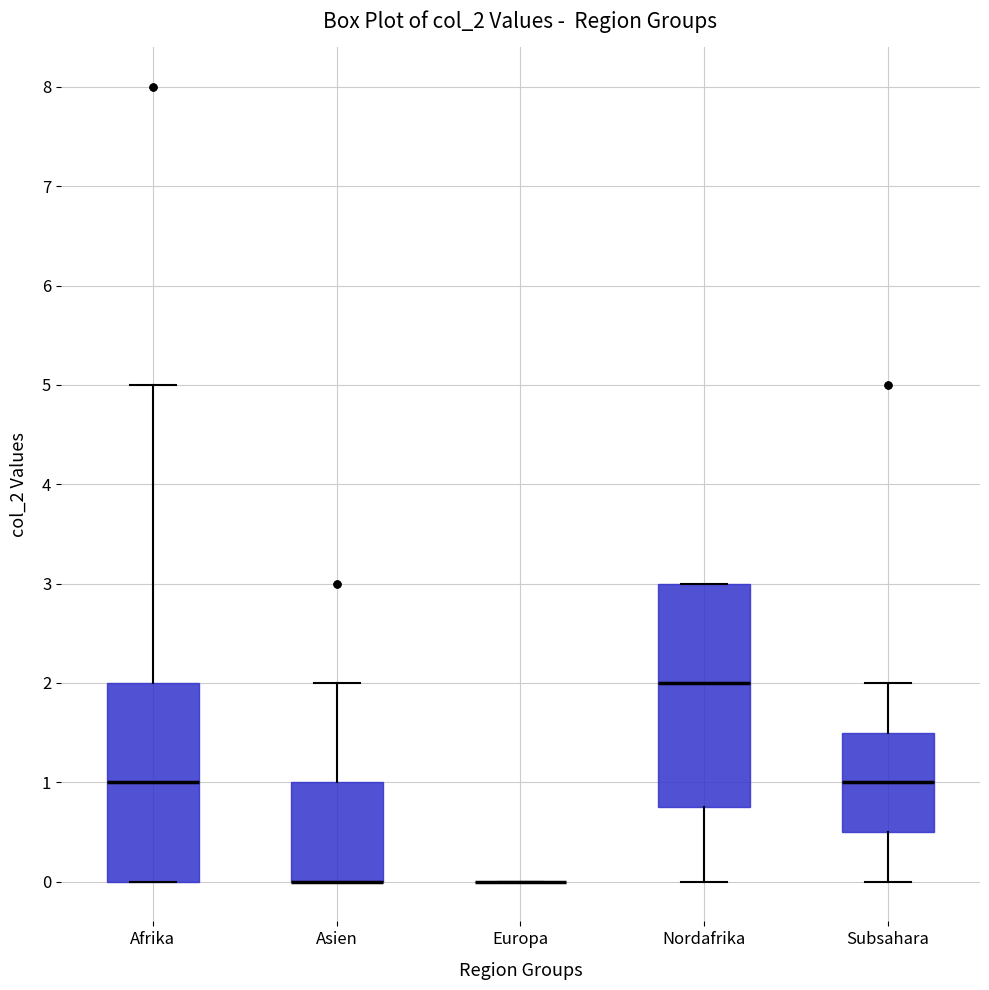

Reading left to right, read every box against the y-axis: the position of its median line, the range the box covers, and the ends of its whiskers. The values are not printed on the chart, so give them approximately, as read against the axis.

Afrika: median 1.0, box 0.0 to 2.0, whiskers 0.0 to 5.0
Asien: median 0.0 (drawn on the box's lower edge), box 0.0 to 1.0, whiskers 0.0 to 2.0
Europa: box collapsed to a line at 0.0, whiskers 0.0 to 0.0
Nordafrika: median 2.0, box 0.8 to 3.0, whiskers 0.0 to 3.0
Subsahara: median 1.0, box 0.5 to 1.5, whiskers 0.0 to 2.0